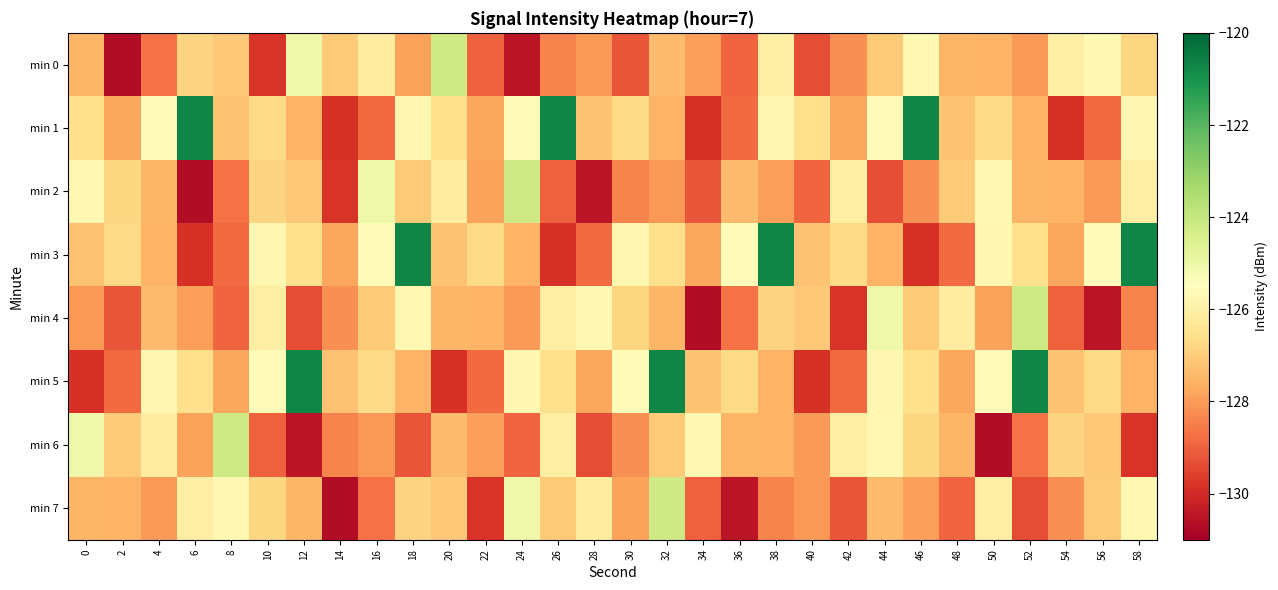

What is the greatest value displayed?

-120.7